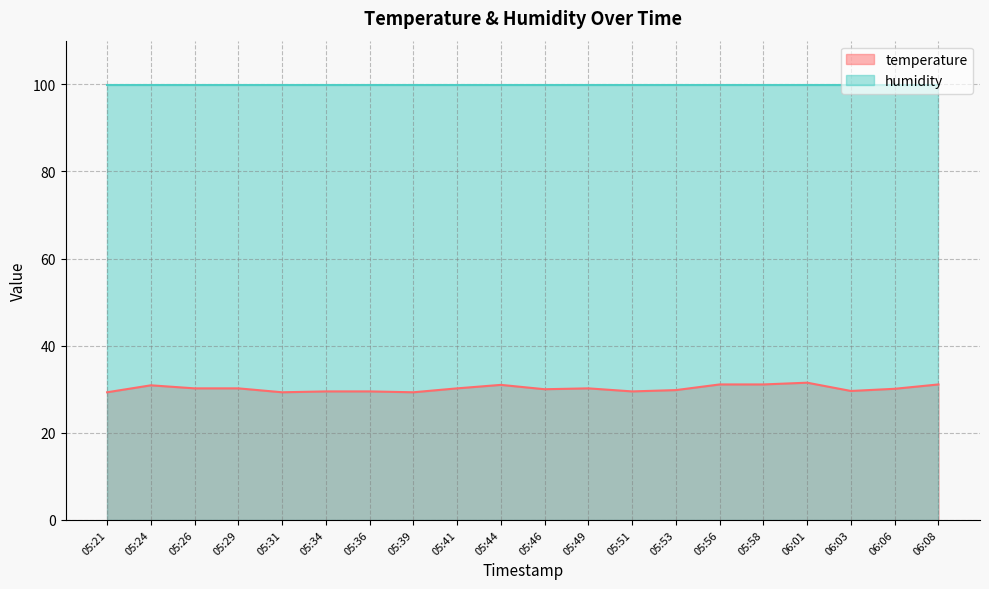

Is it true that the value at 06:01 is 31.5?

True